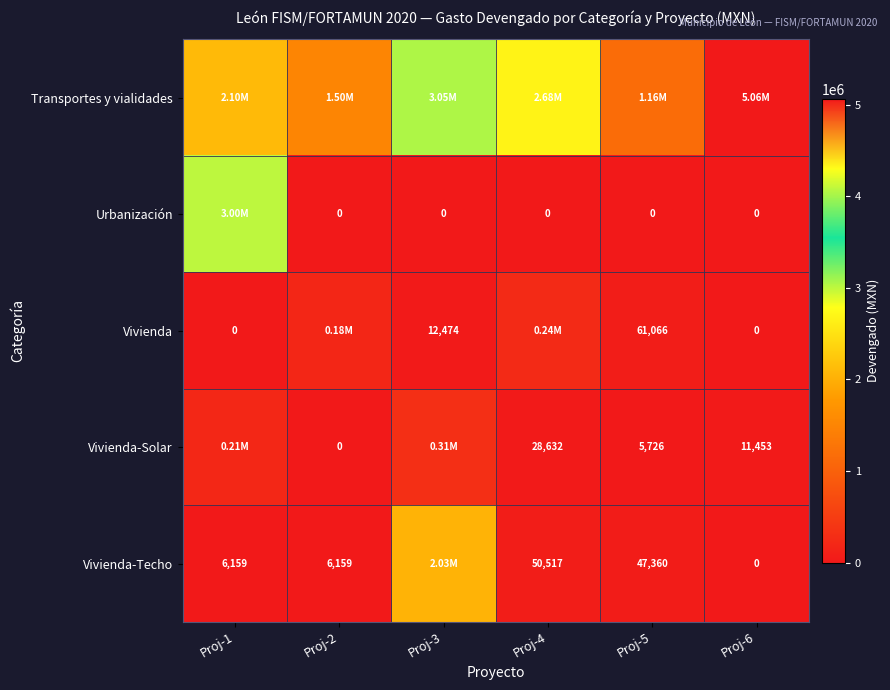

Is the value of Vivienda-Solar at Proj-4 greater than the value of Urbanización at Proj-3?

Yes